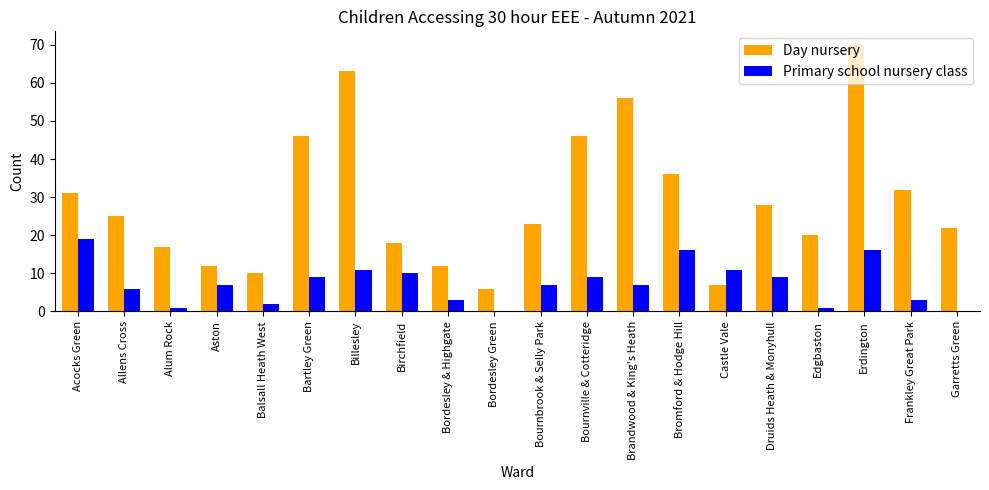

What are all the series names shown in the legend?

Day nursery, Primary school nursery class